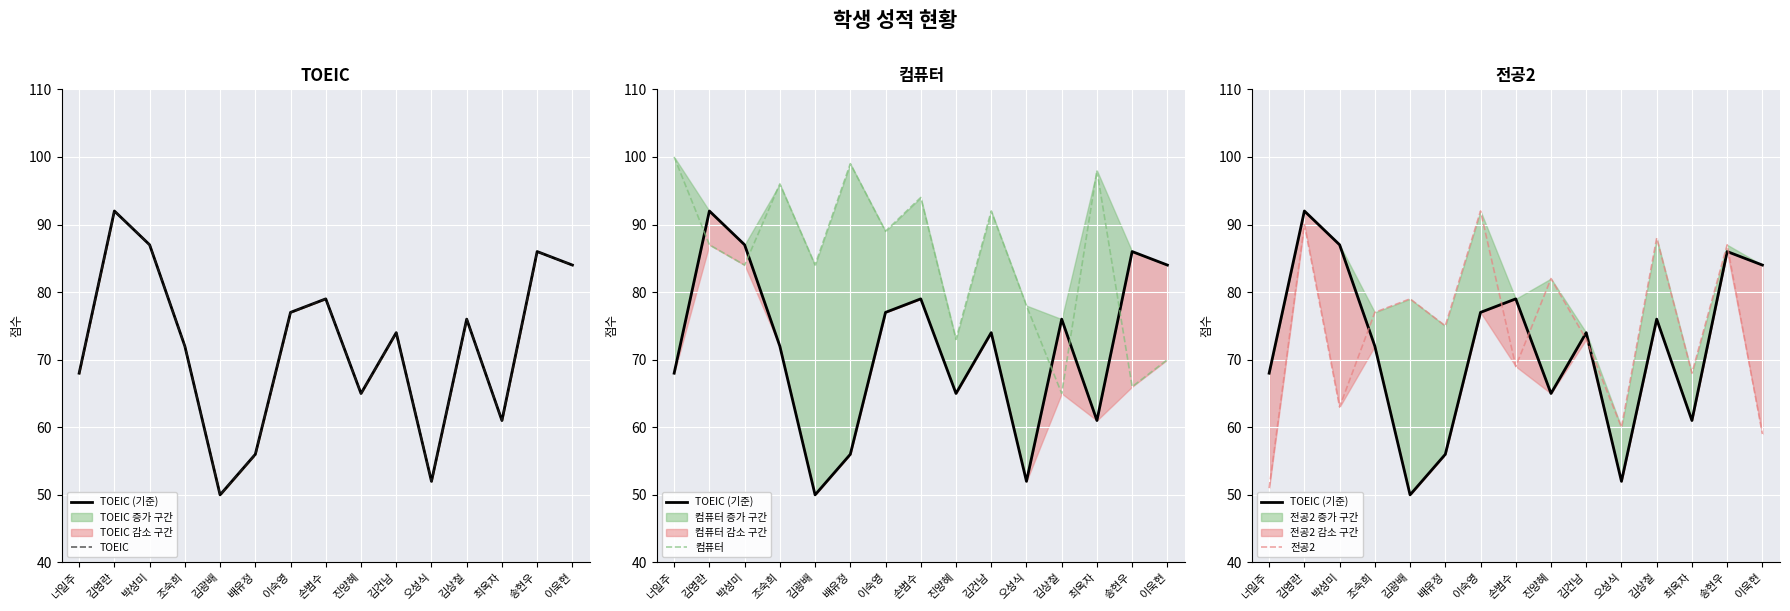

What value does the TOEIC (기준) series have at 김상철, to the nearest 10?

80